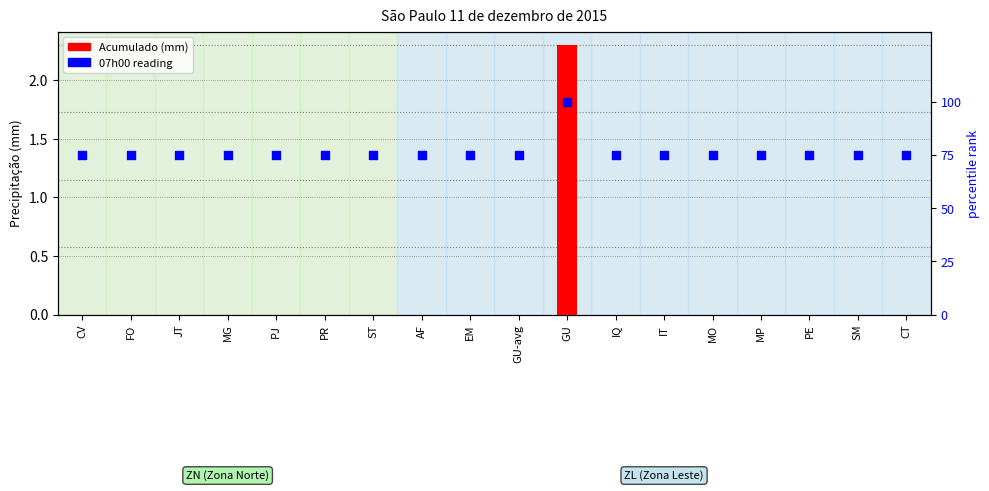

At which category is the sum across all series the highest?

GU